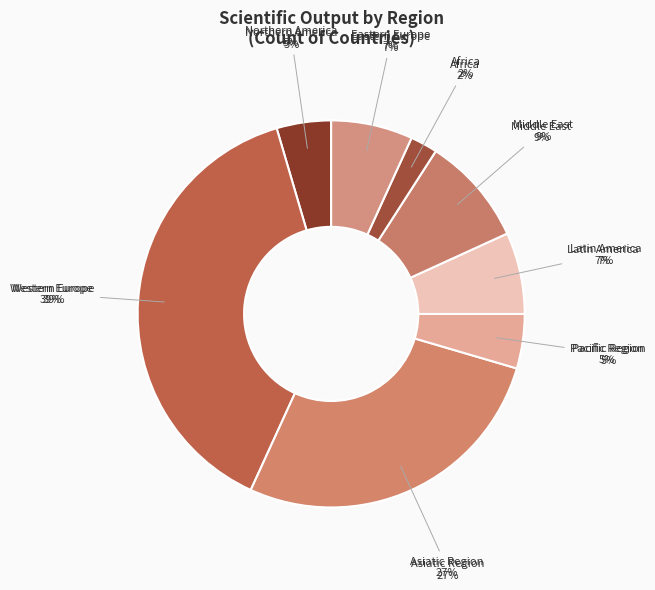

Does Asiatic Region represent more than half of the total?

No